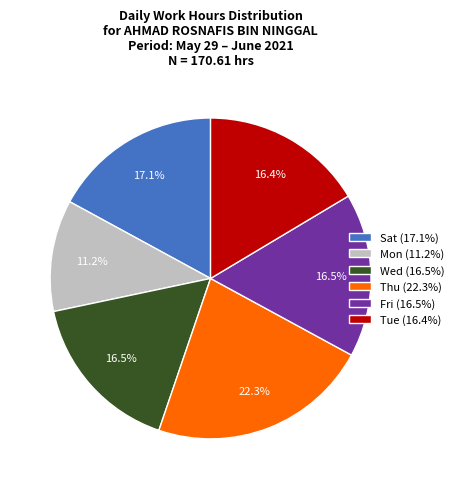

Is there a majority slice in this chart?

No